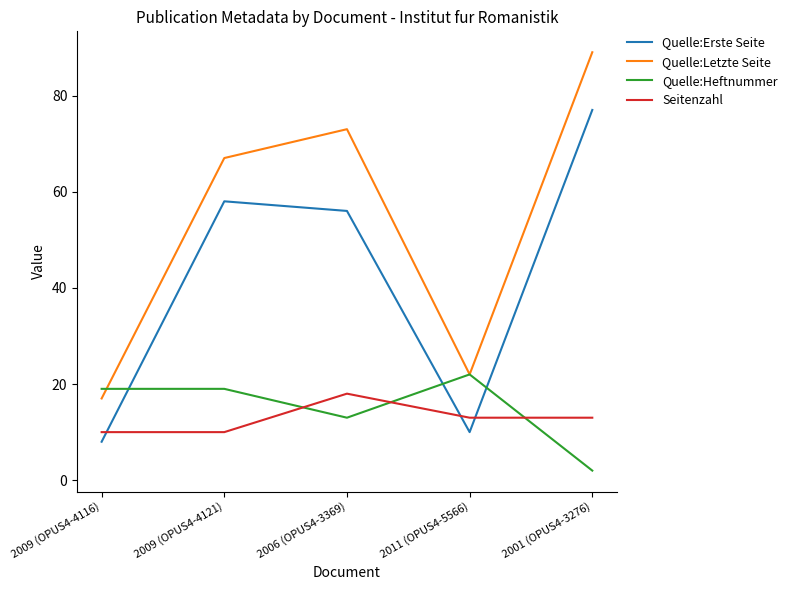

Which series has the largest total across all categories?

Quelle:Letzte Seite